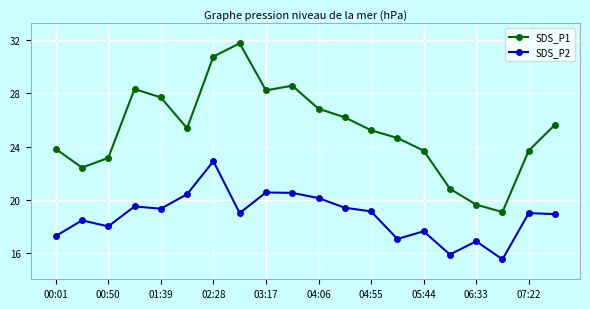

List the series in order of their peak value, highest first.

SDS_P1, SDS_P2